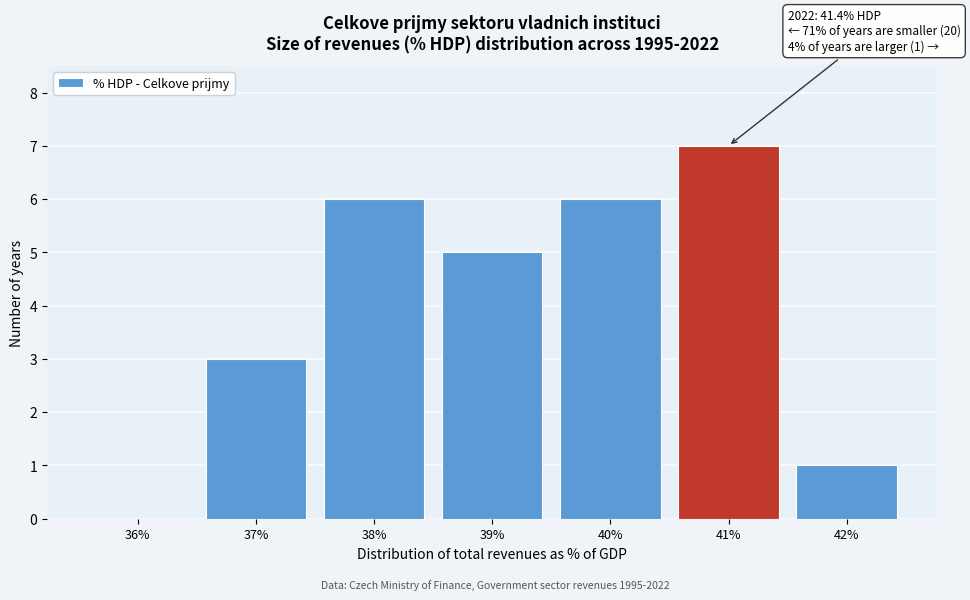

Reading left to right, transcribe all the data shown in this chart.

36%=0	37%=3	38%=6	39%=5	40%=6	41%=7	42%=1